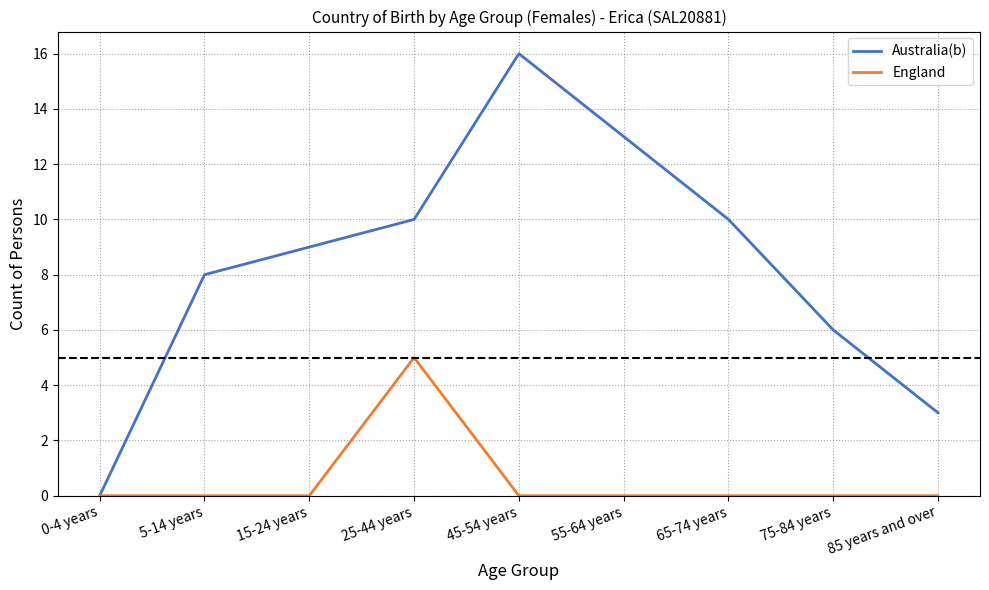

How many values in the Australia(b) series are below 9?

4